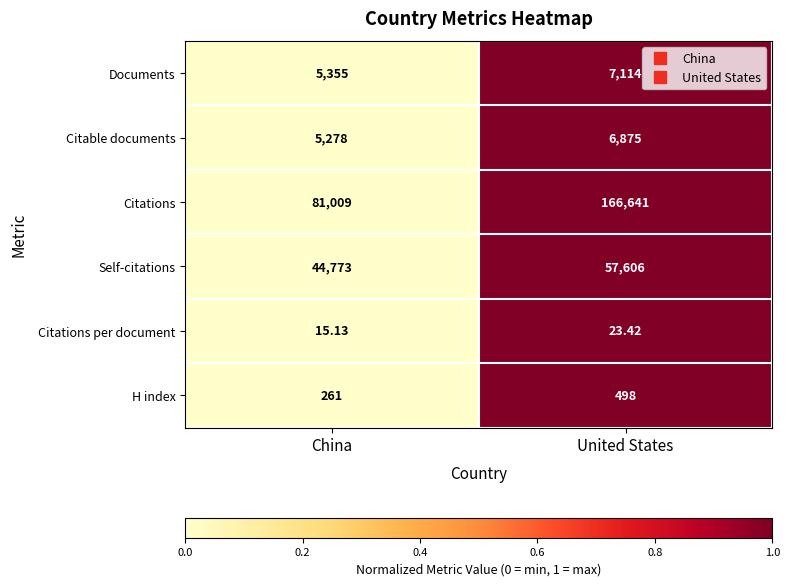

How many series are shown in this chart?

6